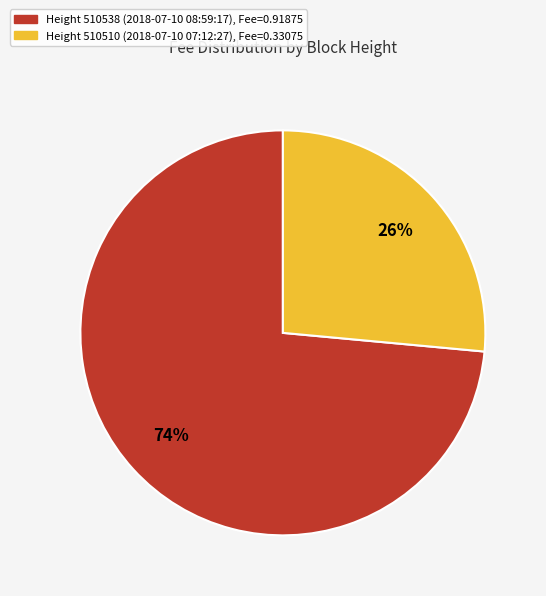

To the nearest percent, what is the average slice percentage?

50%